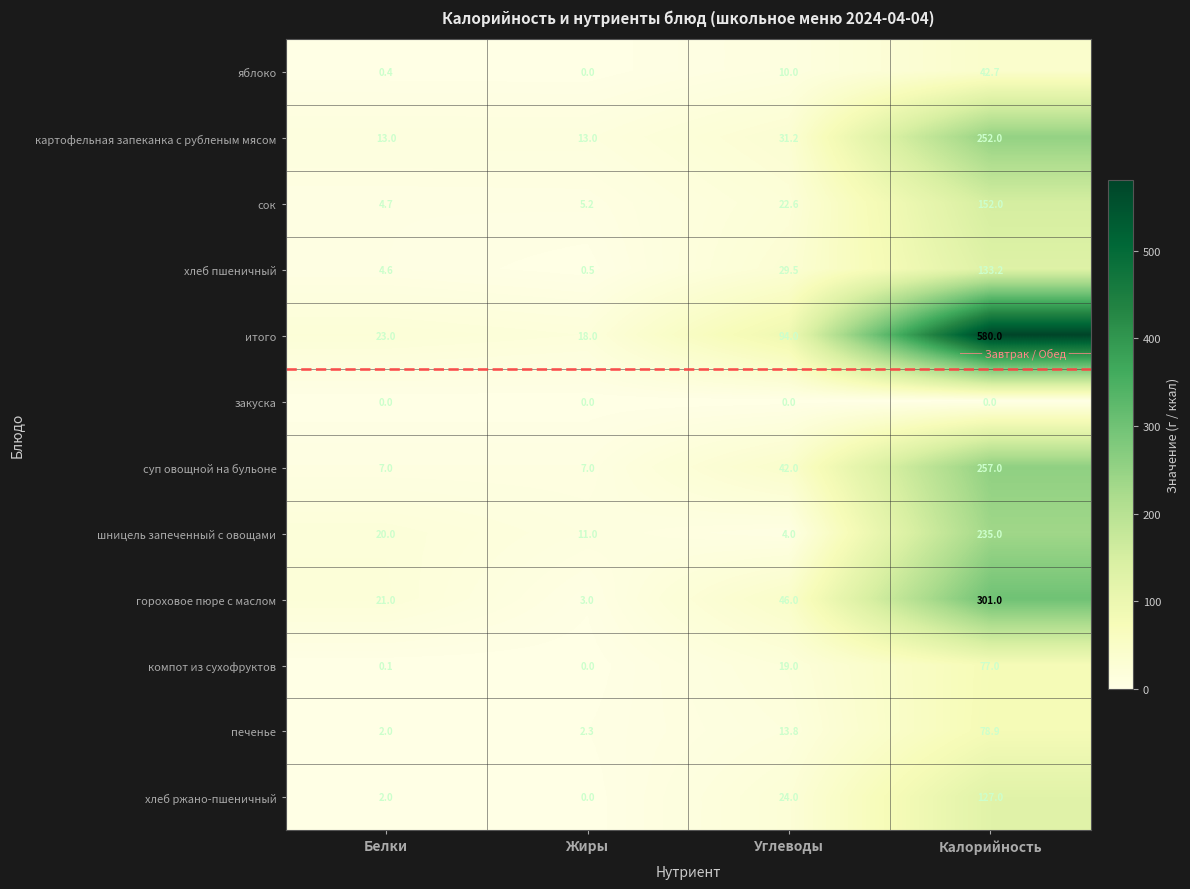

What is the difference between the highest and lowest values at Жиры?

18.0